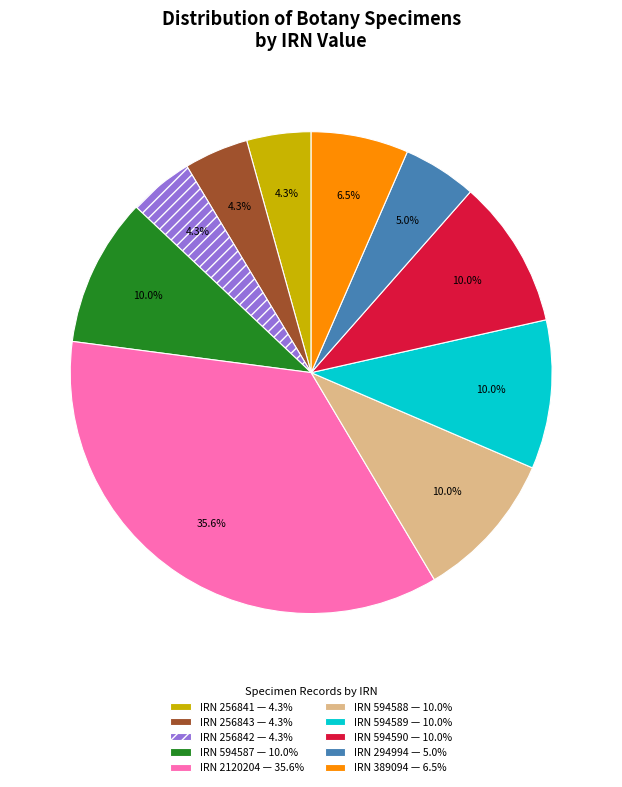

How much of the chart is everything except IRN 594590?

90.0%